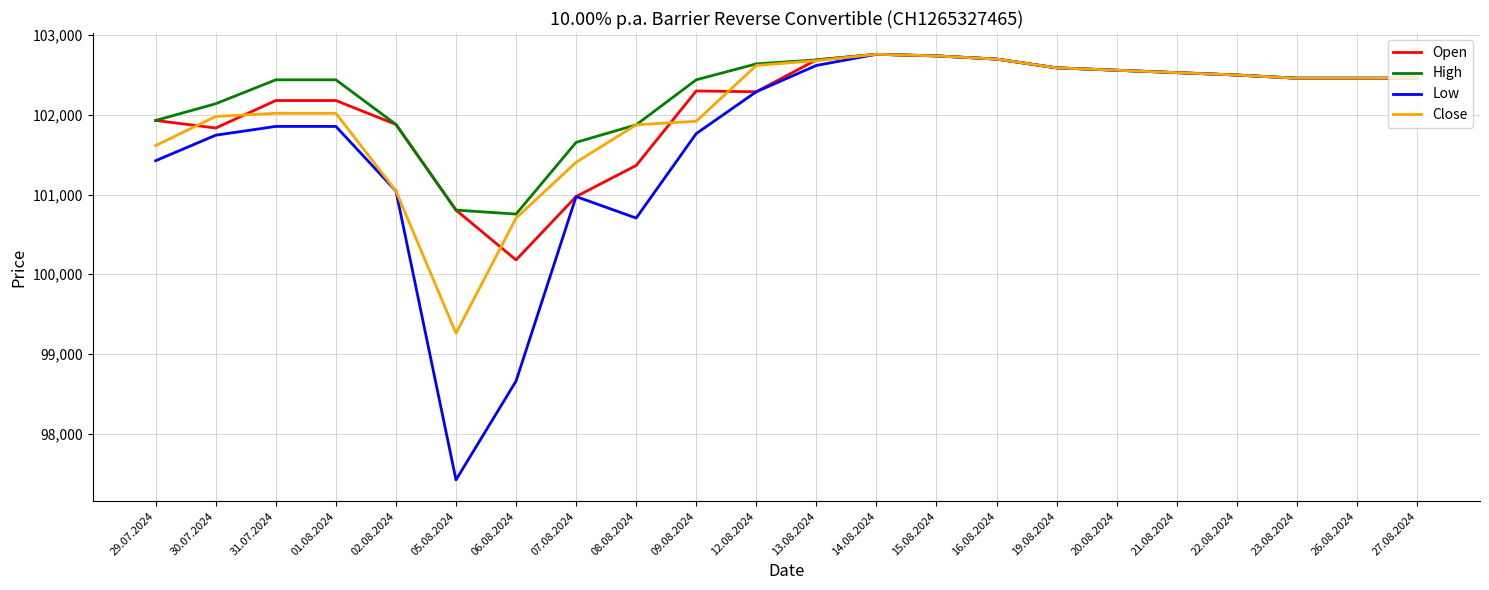

What is the total value across all series at 01.08.2024?

408495